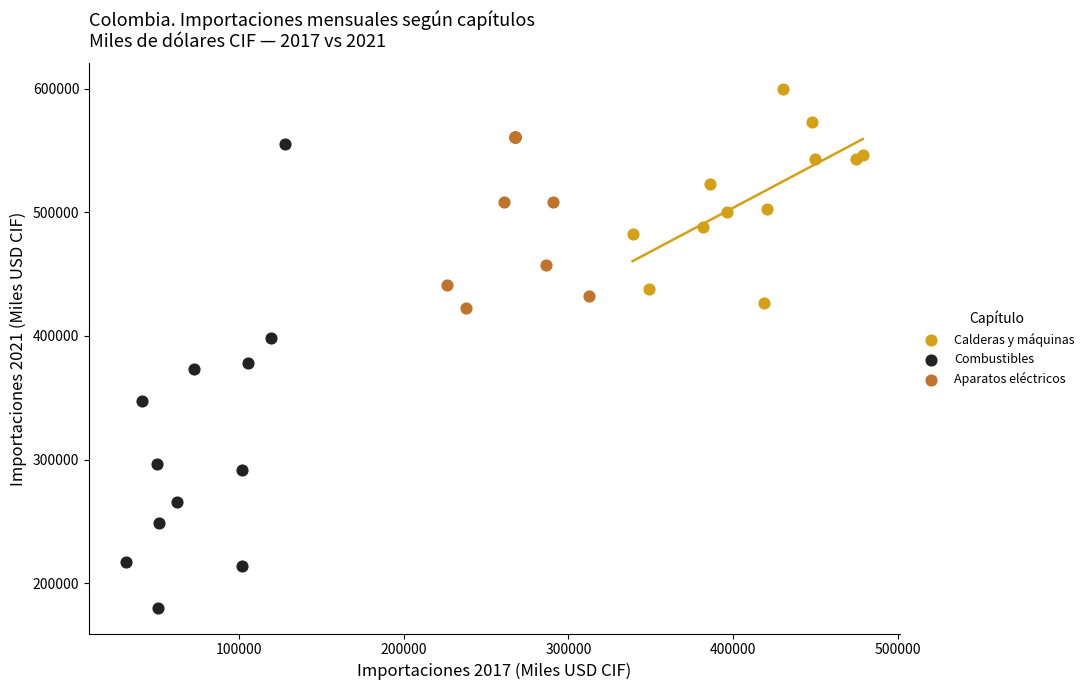

Which series contains the highest Y value?

Calderas y máquinas